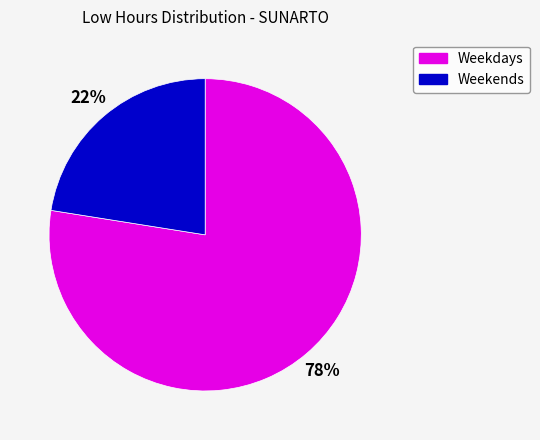

To the nearest percent, what is the average slice percentage?

50%